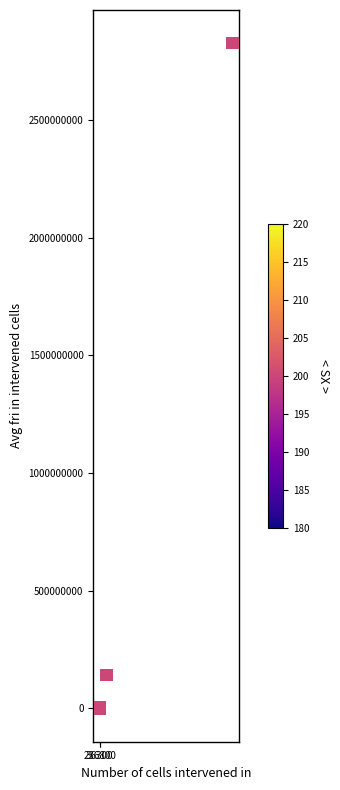

What Y value in the scatter plot is closest to 1412498849?

143323695.0